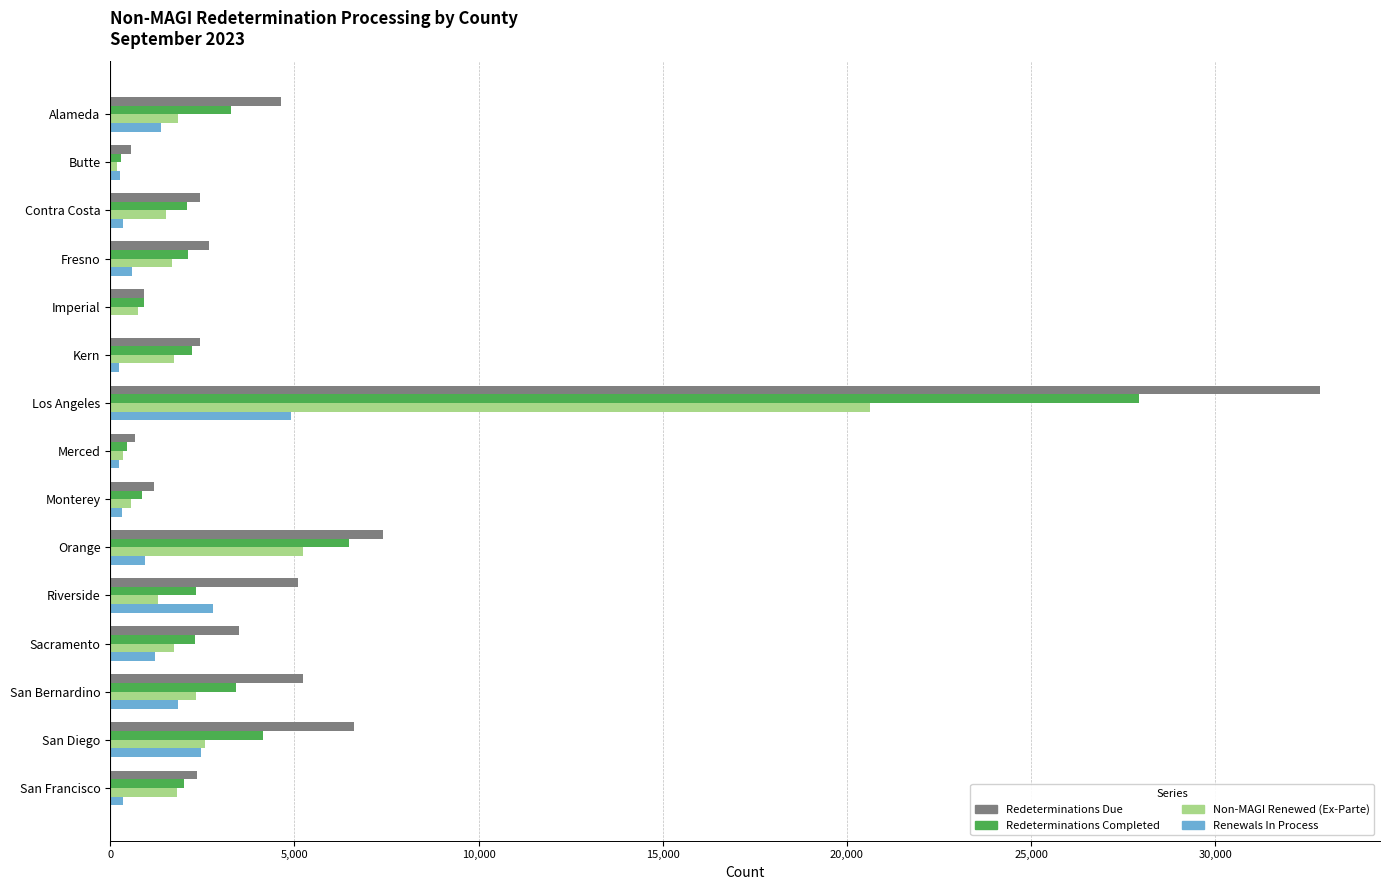

The value of Non-MAGI Renewed (Ex-Parte) at San Francisco is 1810. True or false?

True